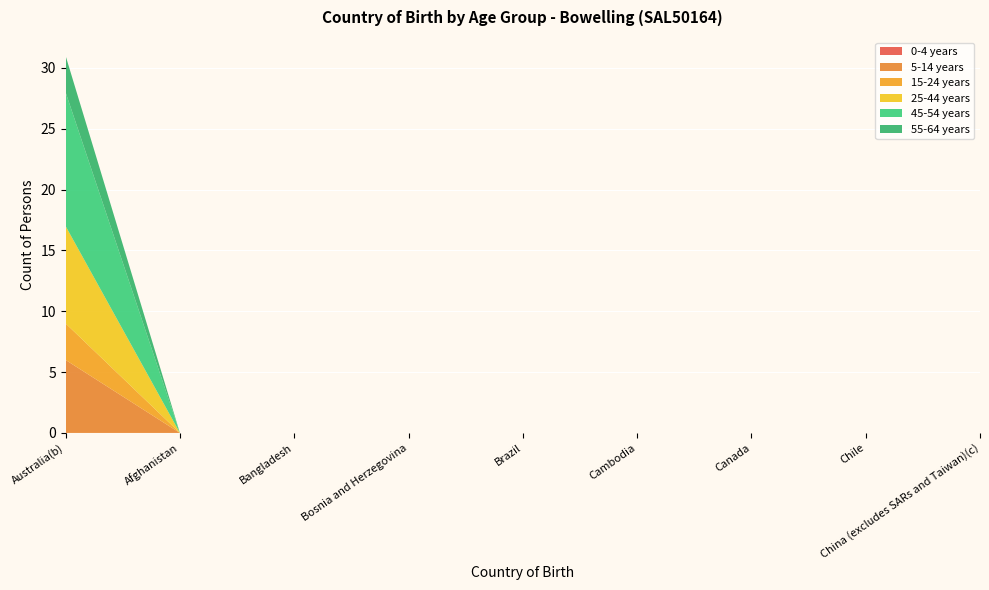

Reading left to right, list all the values displayed in this chart.

0-4 years: Australia(b)=0	Afghanistan=0	Bangladesh=0	Bosnia and Herzegovina=0	Brazil=0	Cambodia=0	Canada=0	Chile=0	China (excludes SARs and Taiwan)(c)=0
5-14 years: Australia(b)=6	Afghanistan=0	Bangladesh=0	Bosnia and Herzegovina=0	Brazil=0	Cambodia=0	Canada=0	Chile=0	China (excludes SARs and Taiwan)(c)=0
15-24 years: Australia(b)=3	Afghanistan=0	Bangladesh=0	Bosnia and Herzegovina=0	Brazil=0	Cambodia=0	Canada=0	Chile=0	China (excludes SARs and Taiwan)(c)=0
25-44 years: Australia(b)=8	Afghanistan=0	Bangladesh=0	Bosnia and Herzegovina=0	Brazil=0	Cambodia=0	Canada=0	Chile=0	China (excludes SARs and Taiwan)(c)=0
45-54 years: Australia(b)=11	Afghanistan=0	Bangladesh=0	Bosnia and Herzegovina=0	Brazil=0	Cambodia=0	Canada=0	Chile=0	China (excludes SARs and Taiwan)(c)=0
55-64 years: Australia(b)=3	Afghanistan=0	Bangladesh=0	Bosnia and Herzegovina=0	Brazil=0	Cambodia=0	Canada=0	Chile=0	China (excludes SARs and Taiwan)(c)=0